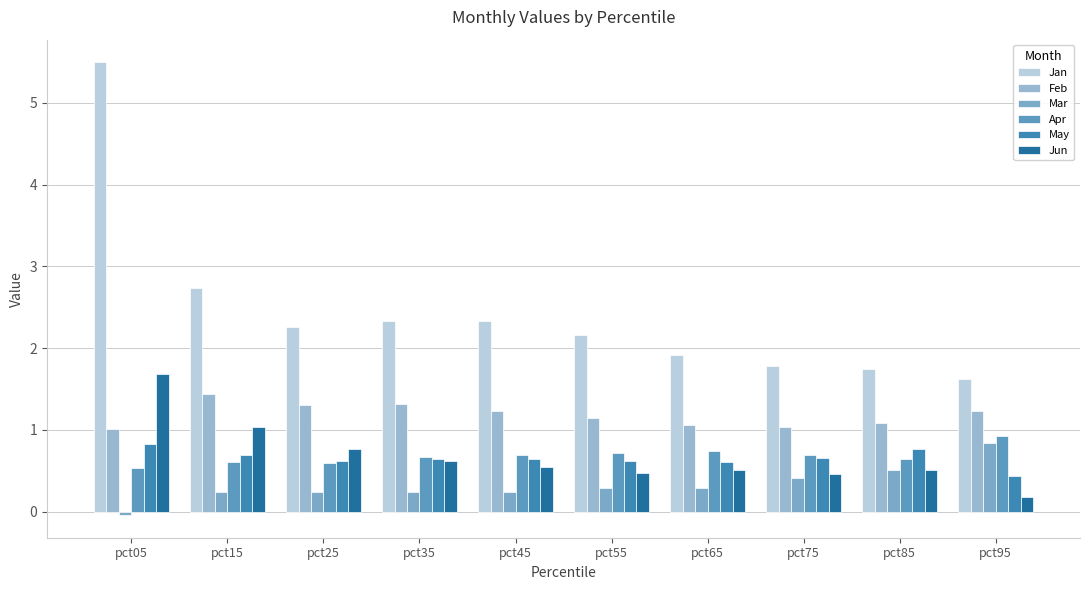

Which series changed the most between pct15 and pct55?

Jan